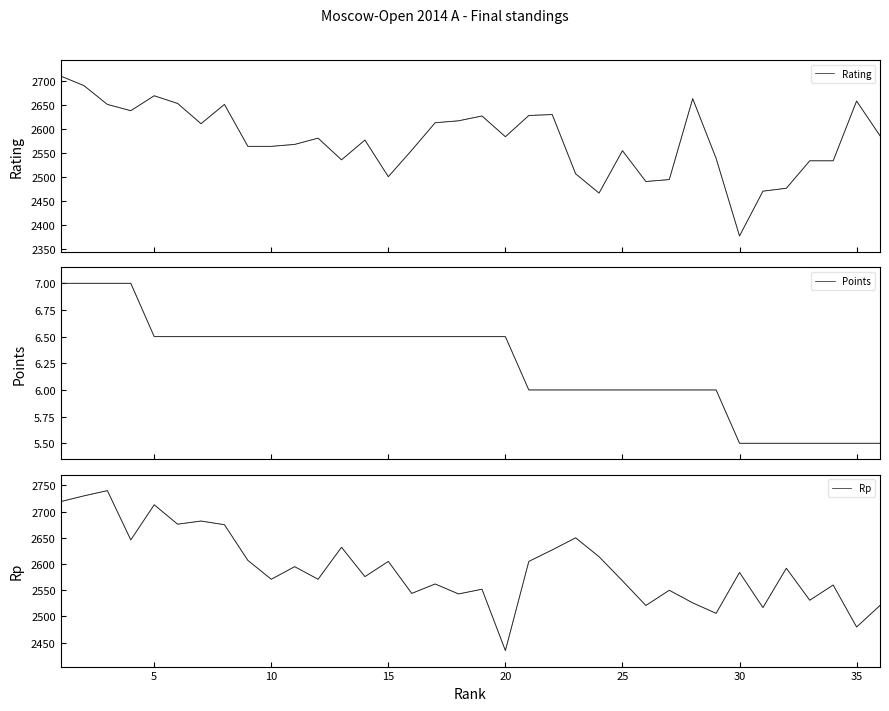

What is the average value of the Rp series?

2592.4